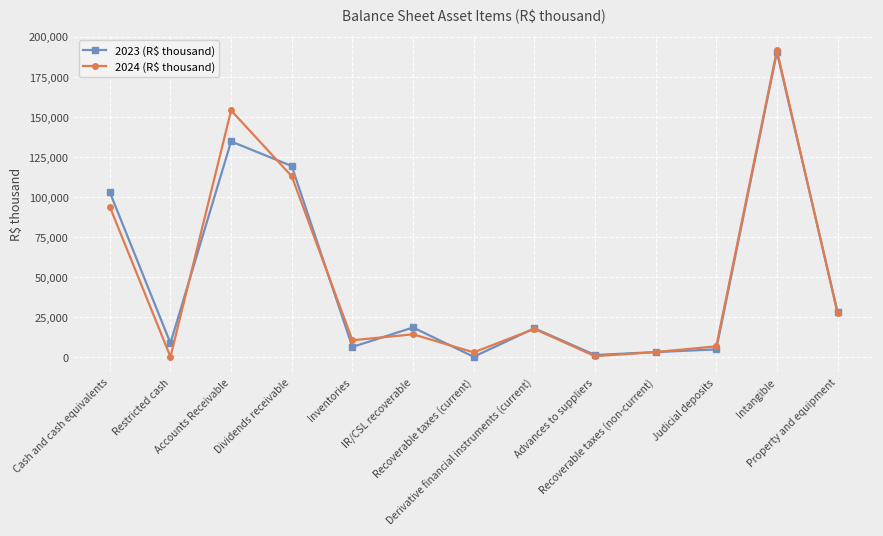

True or false: 2023 (R$ thousand) and 2024 (R$ thousand) cross at least once.

True